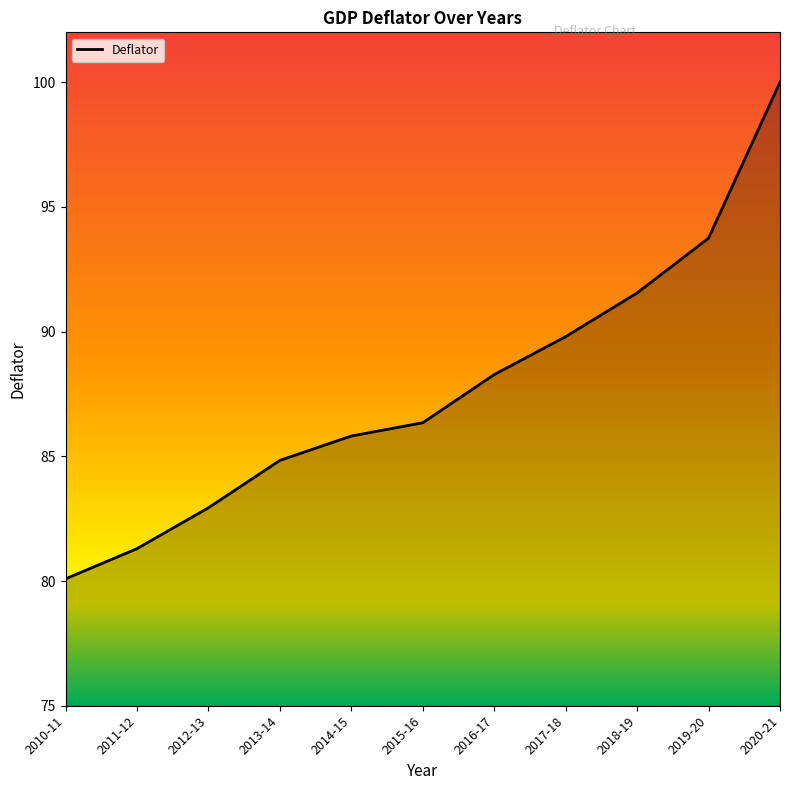

What position from the right is 2014-15?

7